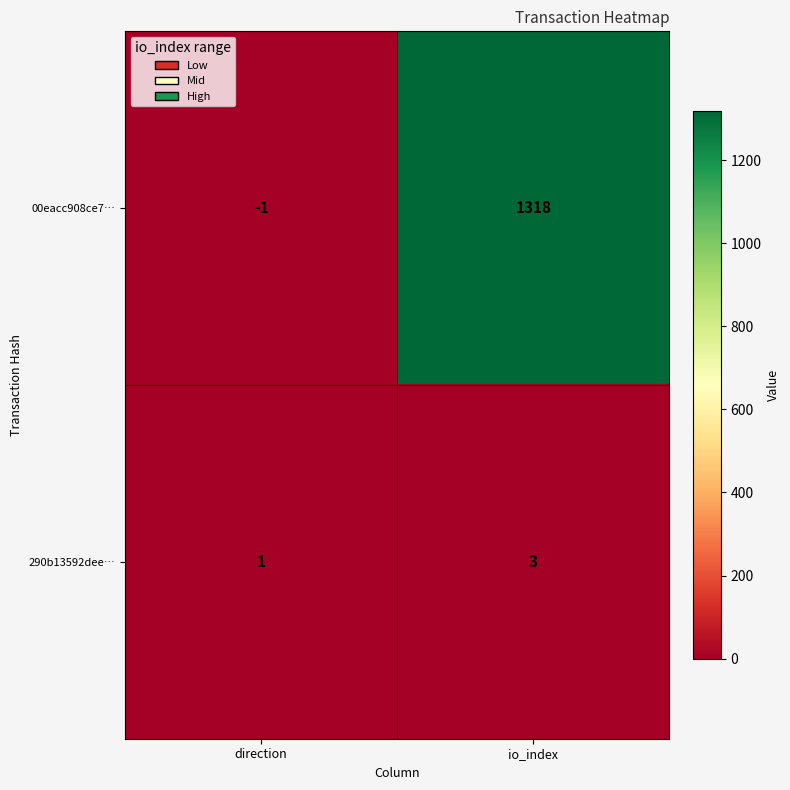

Is it true that 00eacc908ce7… equals 1318 at io_index?

True